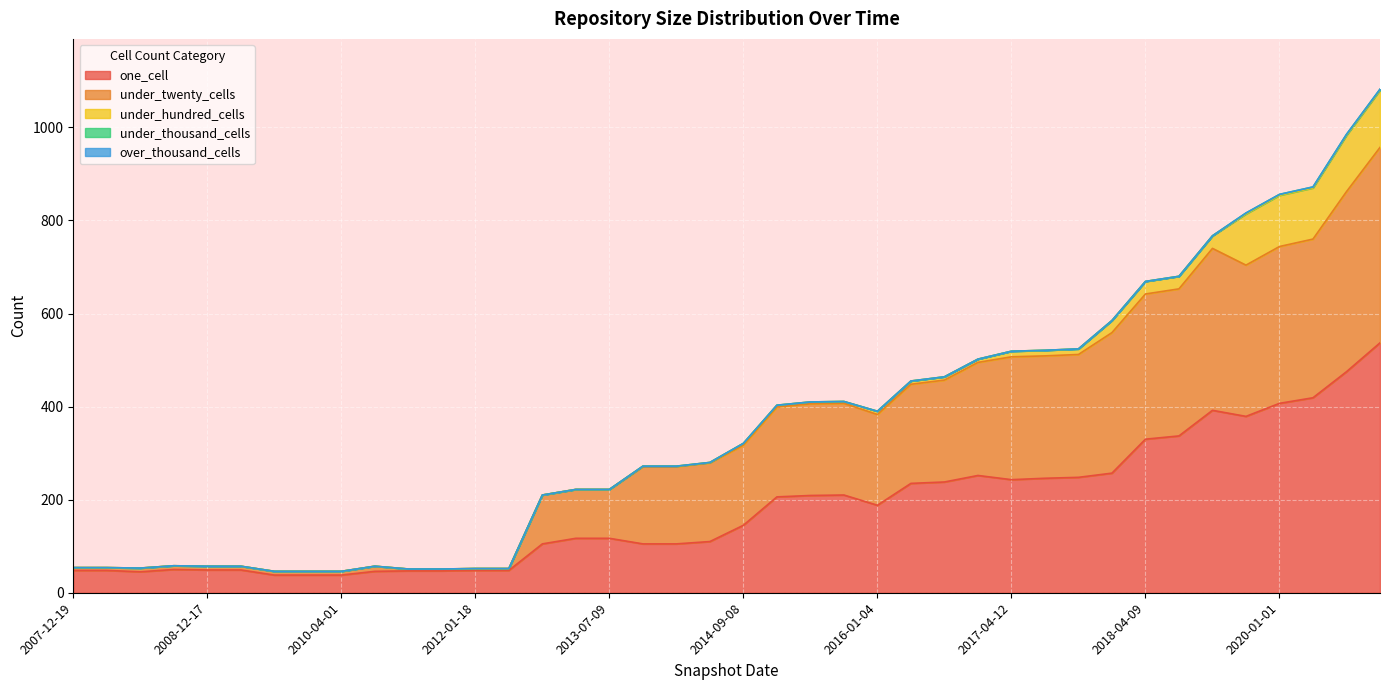

Between 2008-04-01 and 2013-09-10, which is larger?

2013-09-10